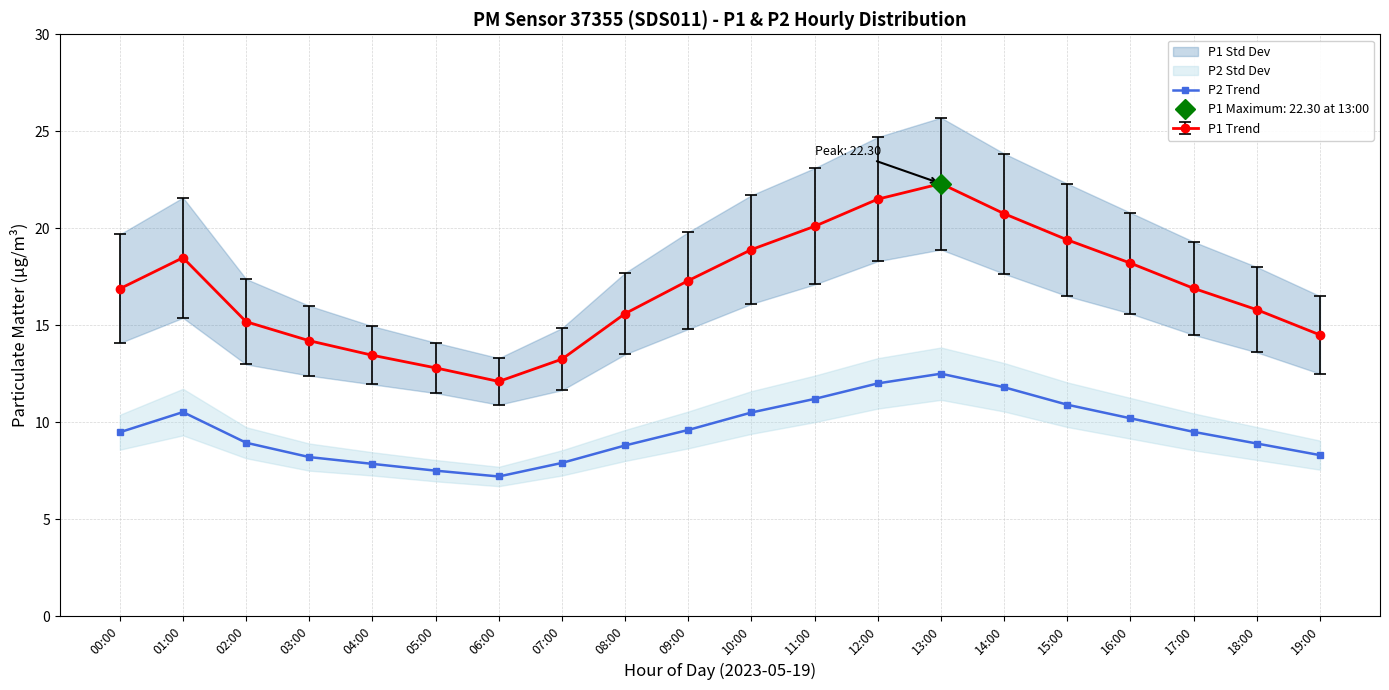

What is the smallest value displayed?

7.2